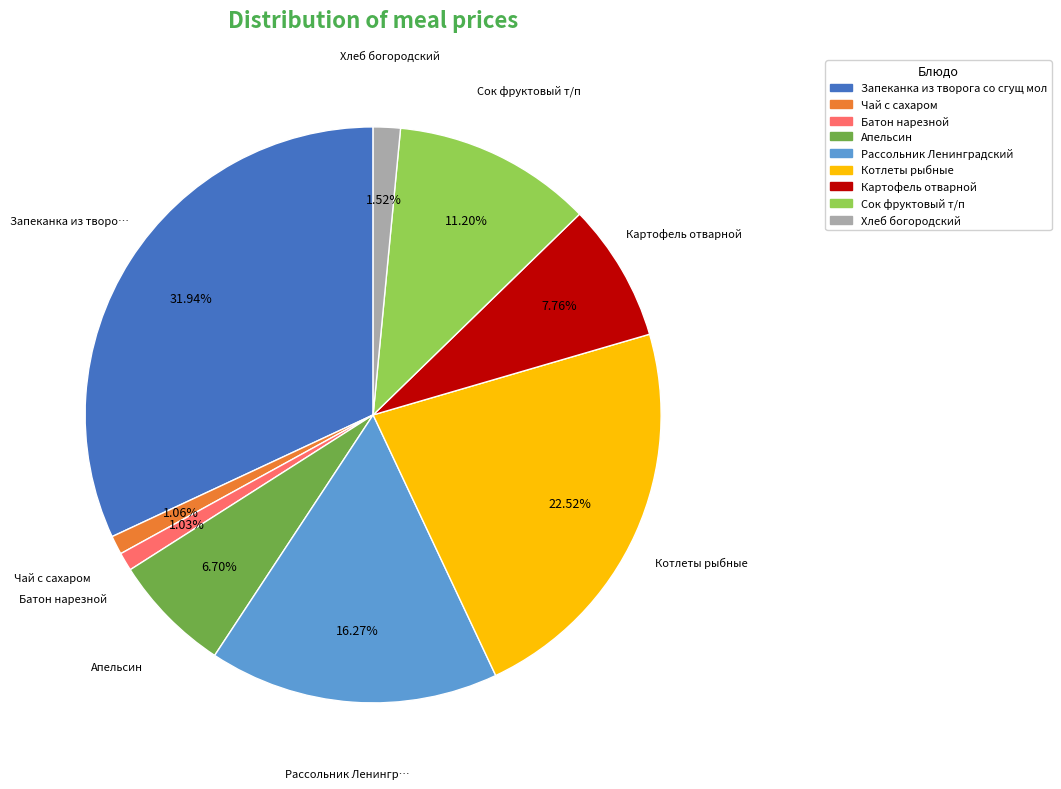

How many slices are in this pie chart?

9